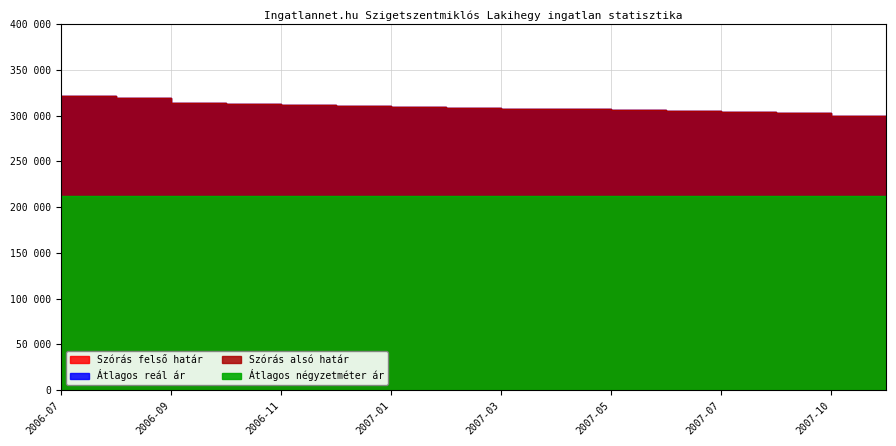

How many values in the Szórás alsó határ series are below 308704?

8